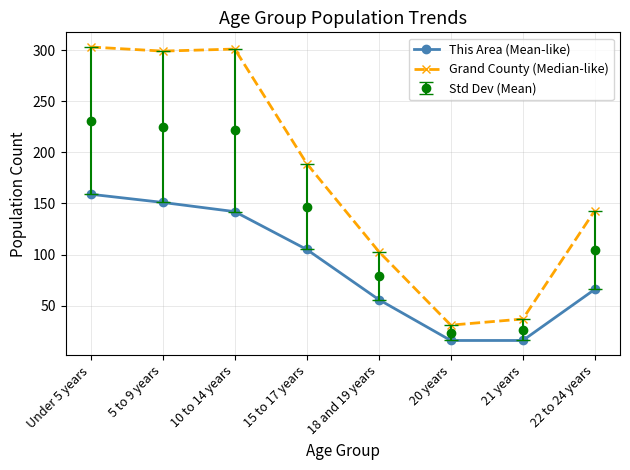

At 10 to 14 years, list the series in order from smallest to largest.

This Area (Mean-like), Std Dev (Mean), Grand County (Median-like)